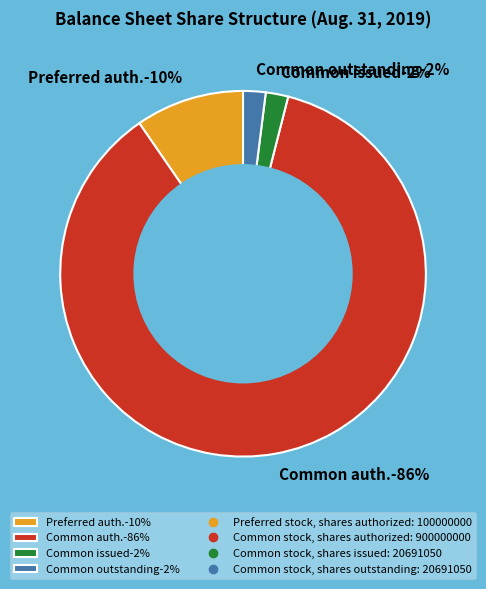

What portion of the pie excludes Common stock, shares authorized?

13.6%